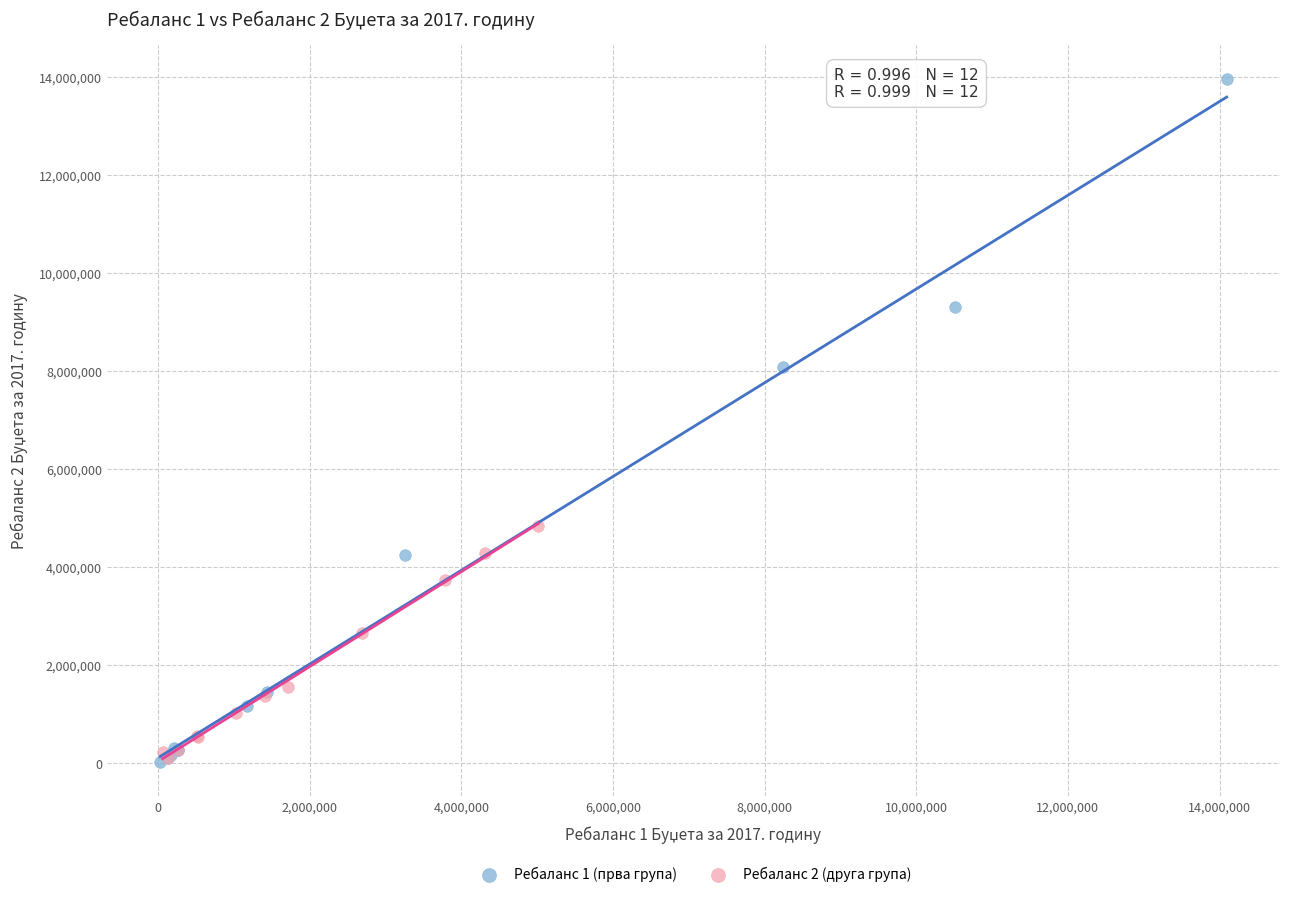

Which series has the widest spread of Y values?

Ребаланс 1 (прва група)